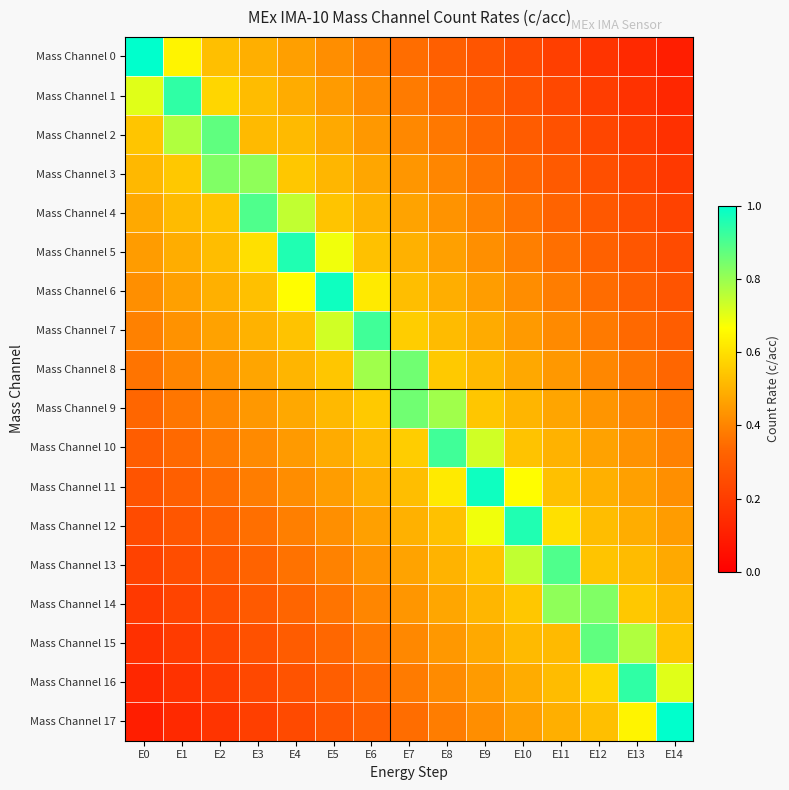

At E3, list the series in order from largest to smallest.

Mass Channel 4, Mass Channel 3, Mass Channel 5, Mass Channel 6, Mass Channel 1, Mass Channel 2, Mass Channel 7, Mass Channel 0, Mass Channel 8, Mass Channel 9, Mass Channel 10, Mass Channel 11, Mass Channel 12, Mass Channel 13, Mass Channel 14, Mass Channel 15, Mass Channel 16, Mass Channel 17